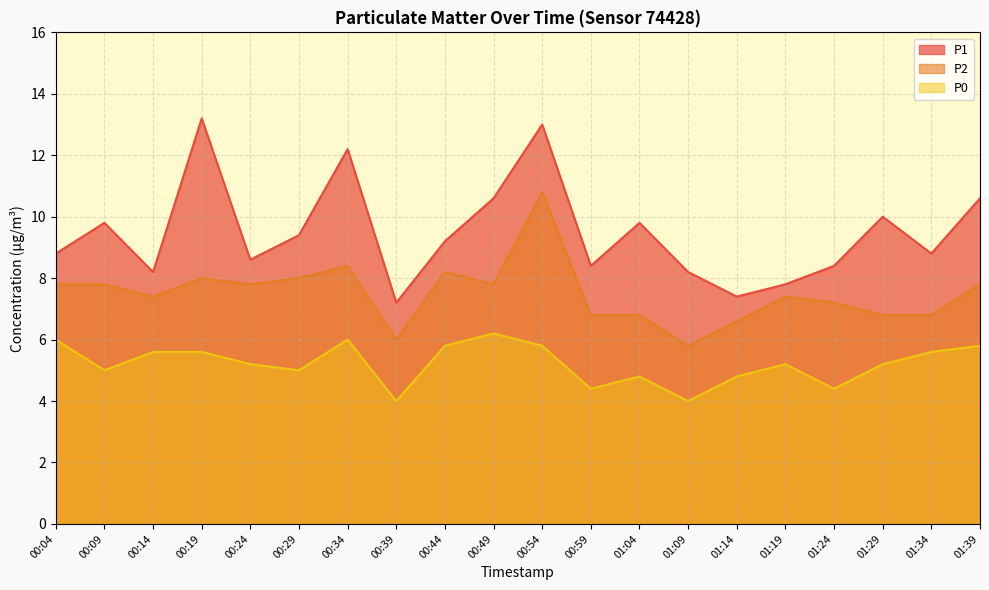

True or false: P0 and P2 intersect in this chart.

False